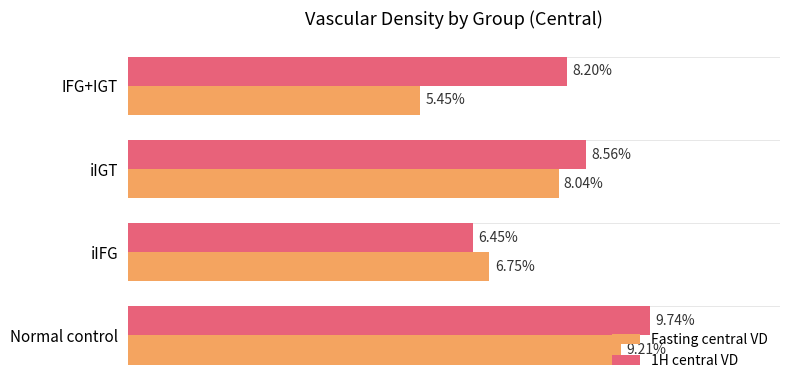

Which label corresponds to the largest value in the chart?

Normal control